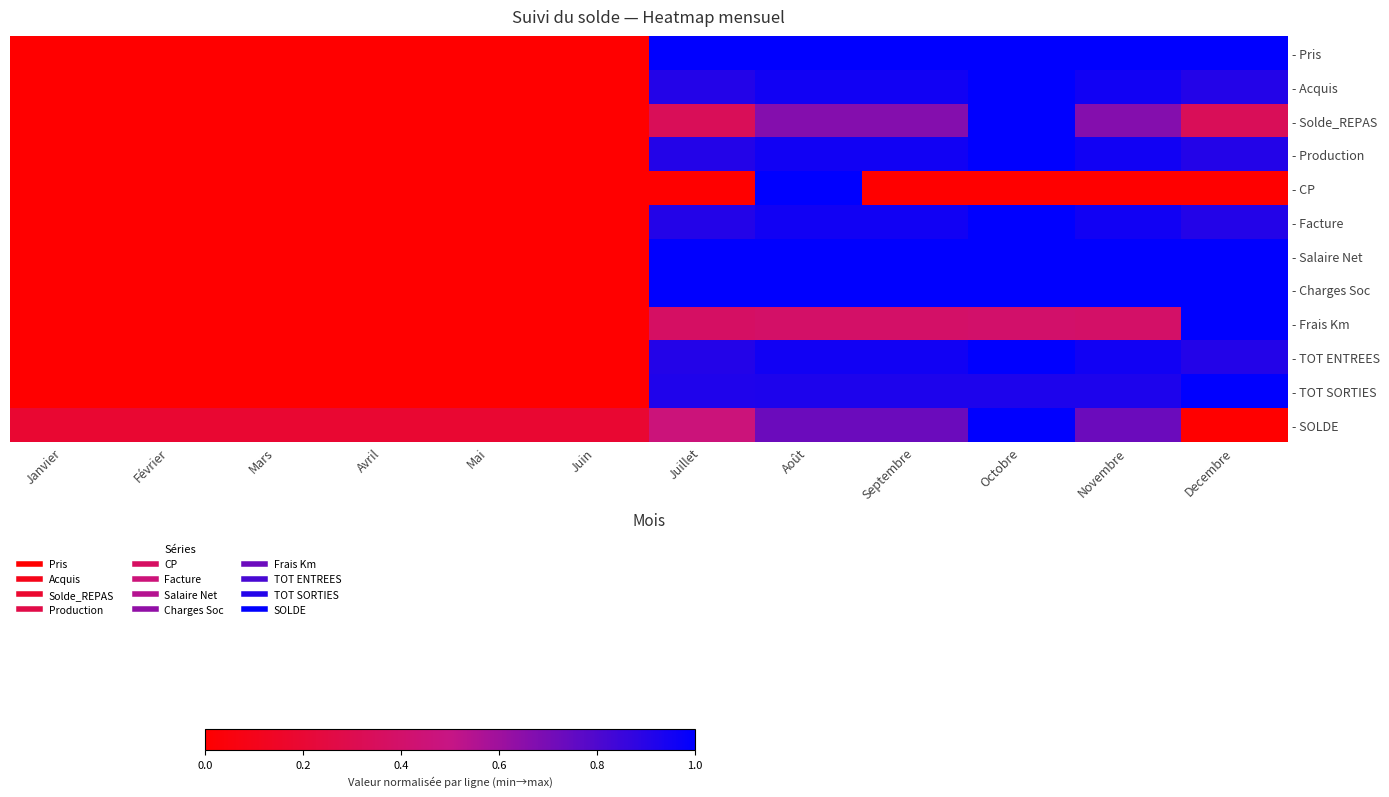

List the labels in order of - TOT SORTIES value, largest first.

Decembre, Octobre, Septembre, Août, Novembre, Juillet, Janvier, Février, Mars, Avril, Mai, Juin